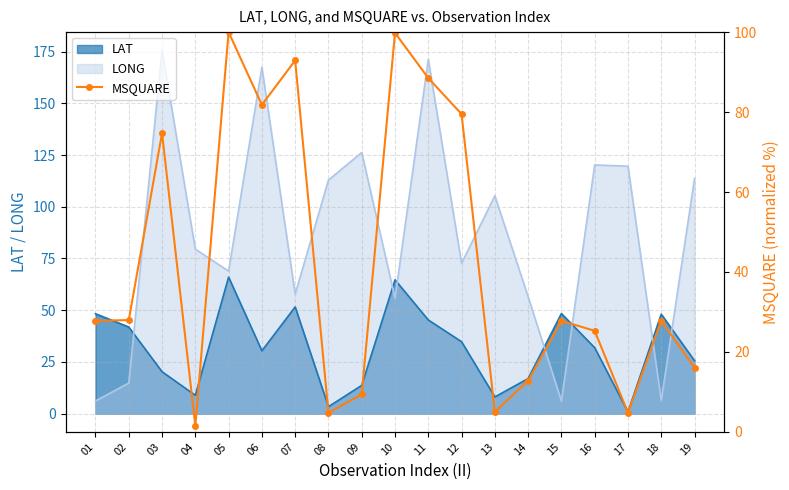

Rank the categories by value from highest to lowest.

05, 10, 07, 11, 06, 12, 03, 02, 01, 15, 18, 16, 19, 14, 09, 13, 08, 17, 04